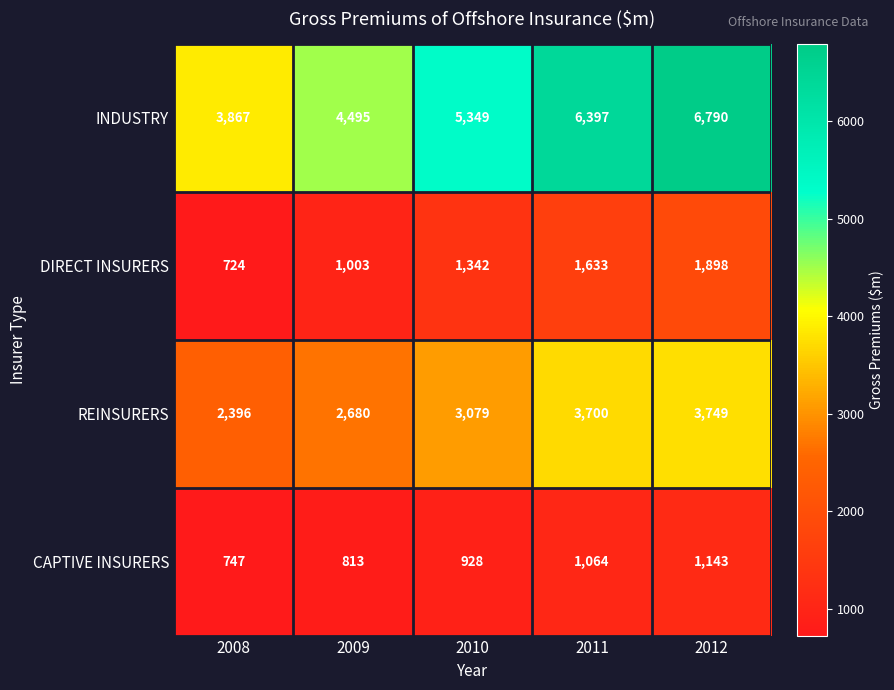

Count the number of categories in the chart.

5